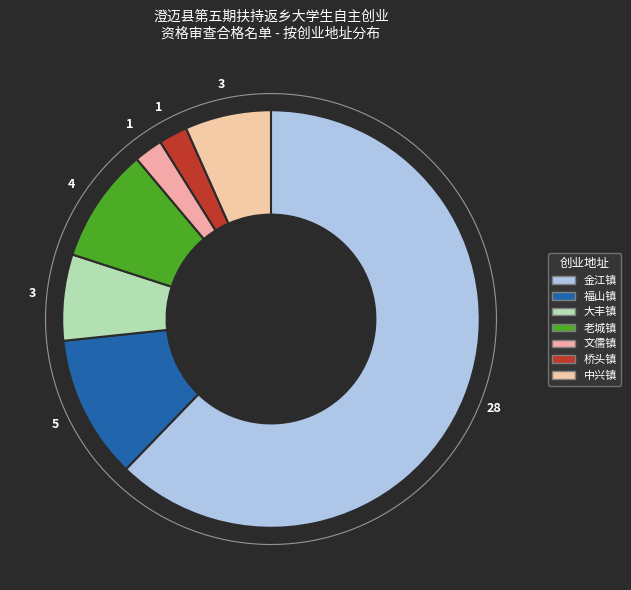

What is the majority slice?

金江镇